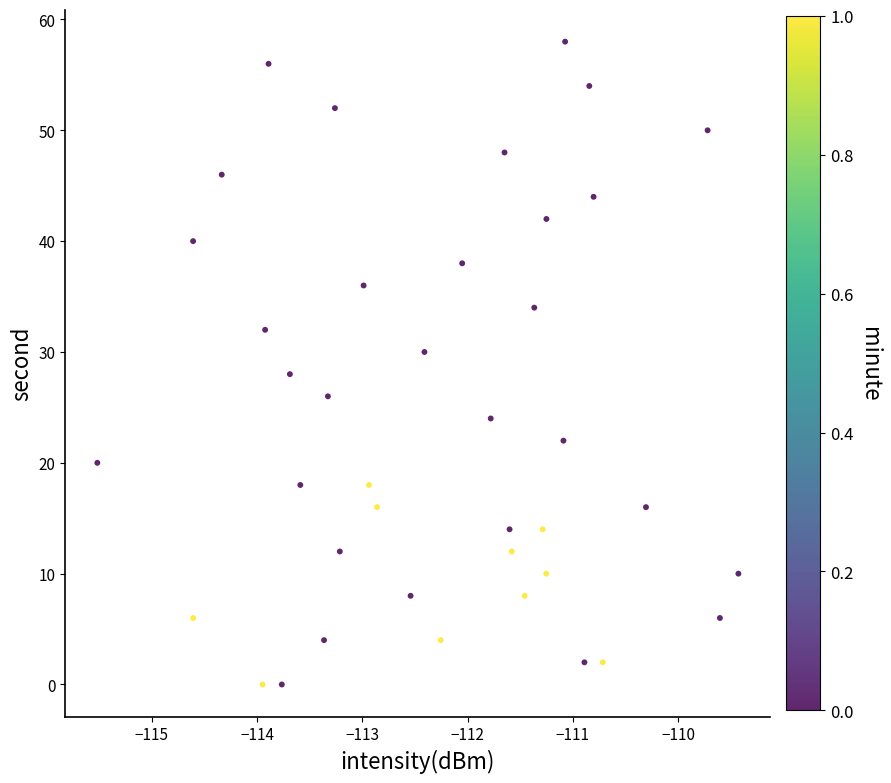

What is the range of Y values (max minus min)?

58